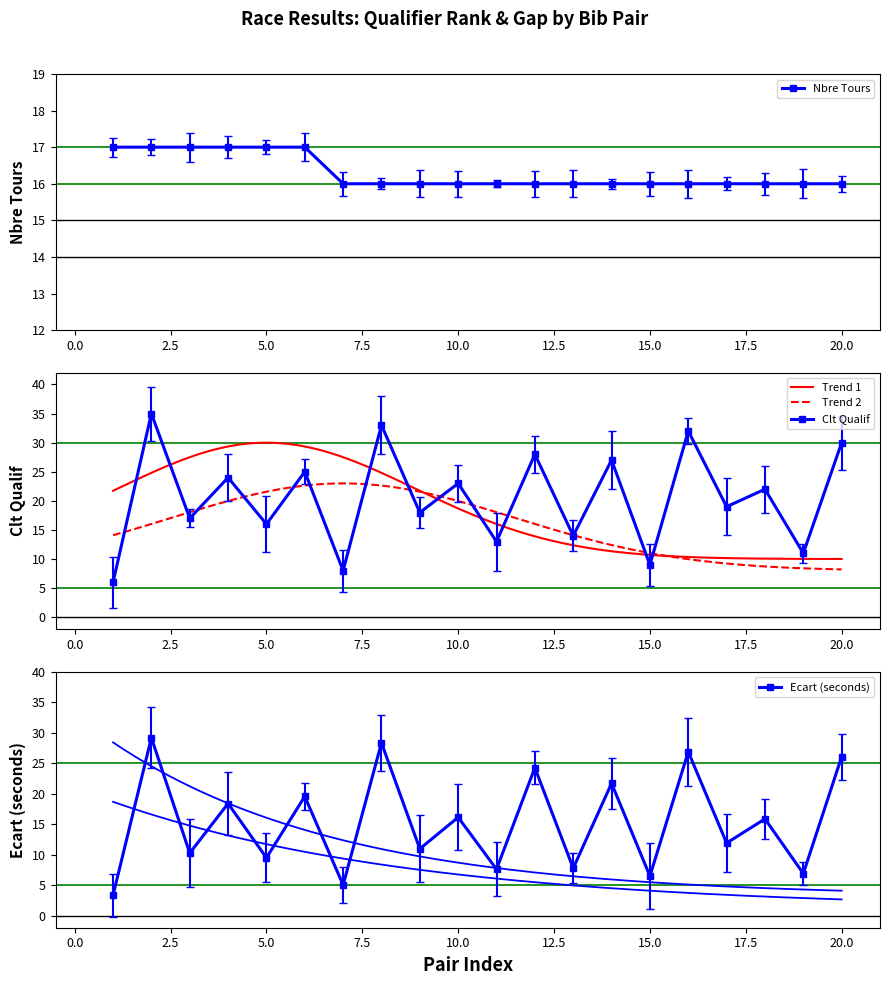

Which series has the widest spread of values?

Clt Qualif